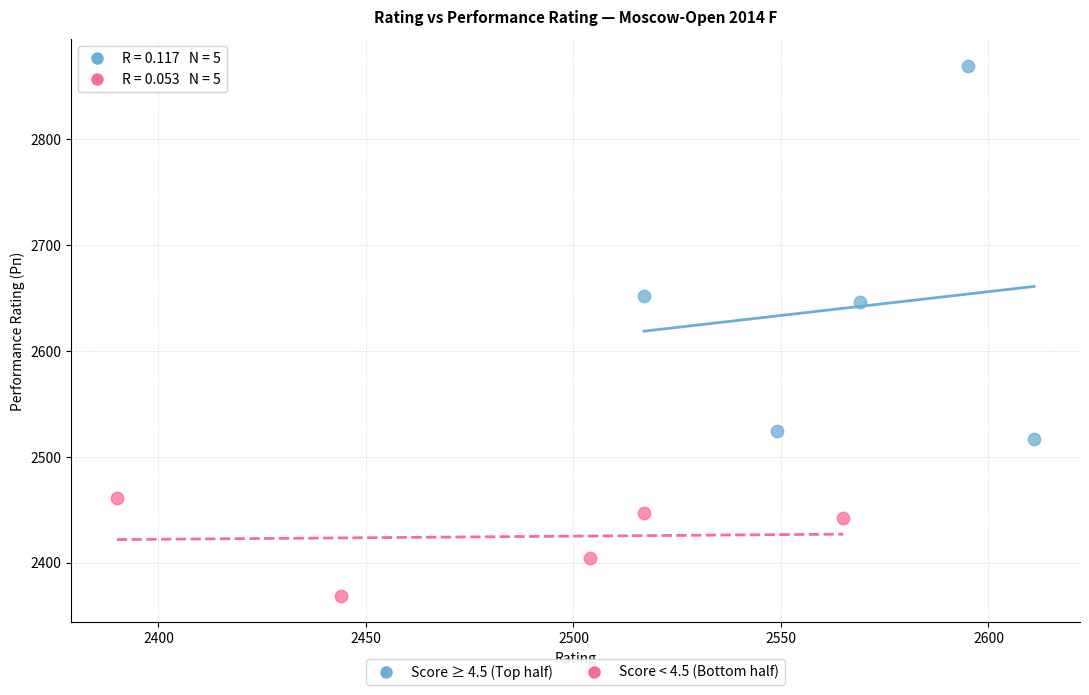

Which series has the widest spread of Y values?

Score ≥ 4.5 (Top half)